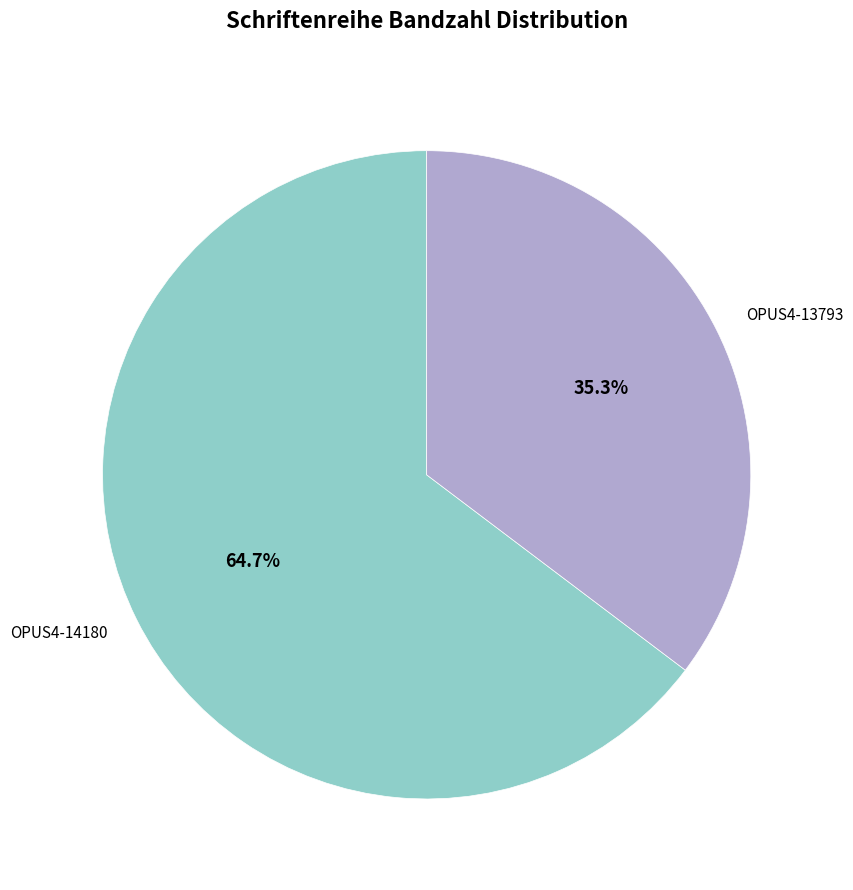

To the nearest percent, what is the combined percentage of OPUS4-13793 and OPUS4-14180?

100%